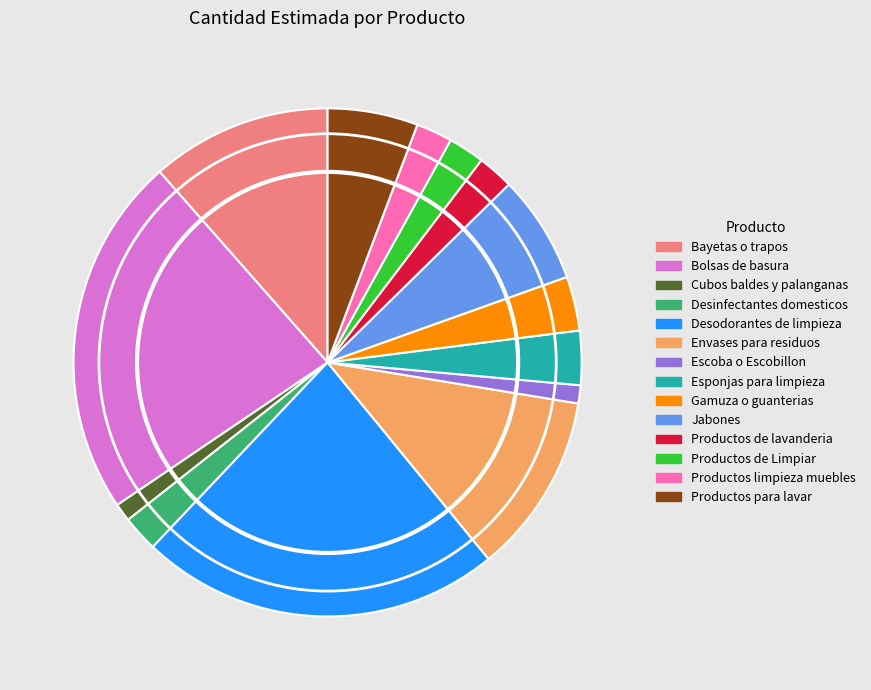

Is there any slice that represents more than half of the pie?

No